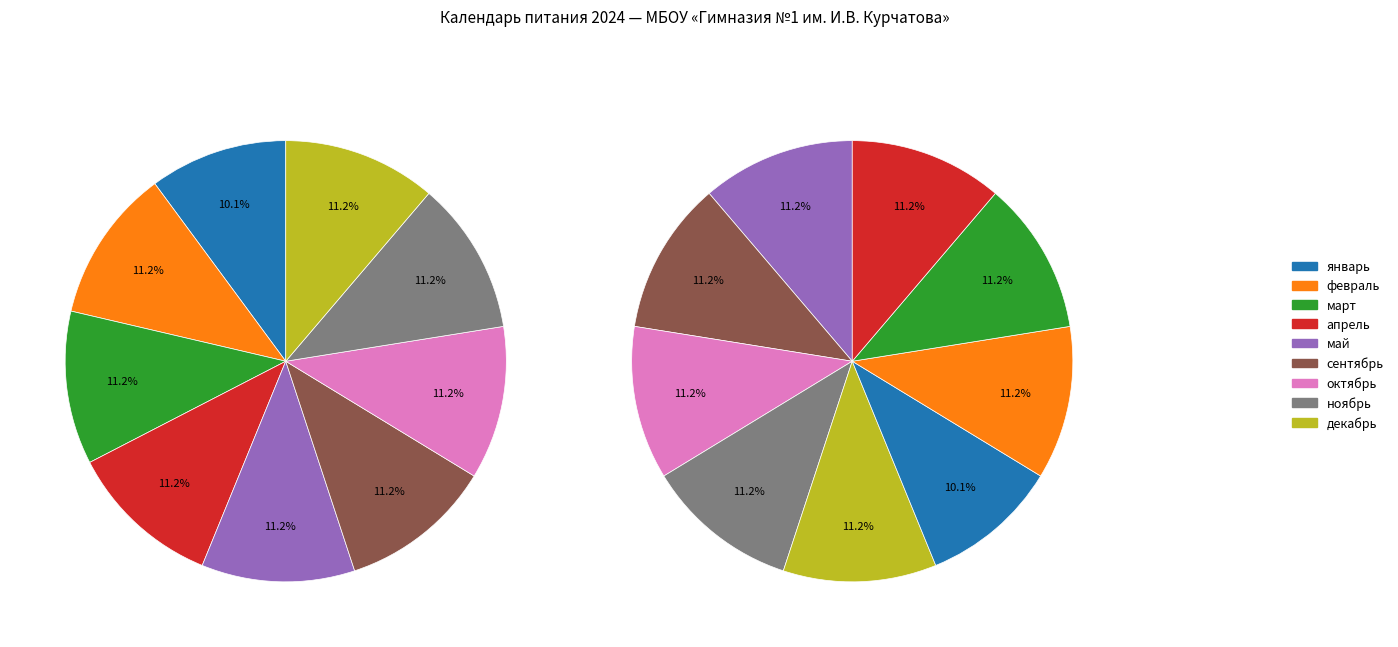

How many slices are in this pie chart?

9